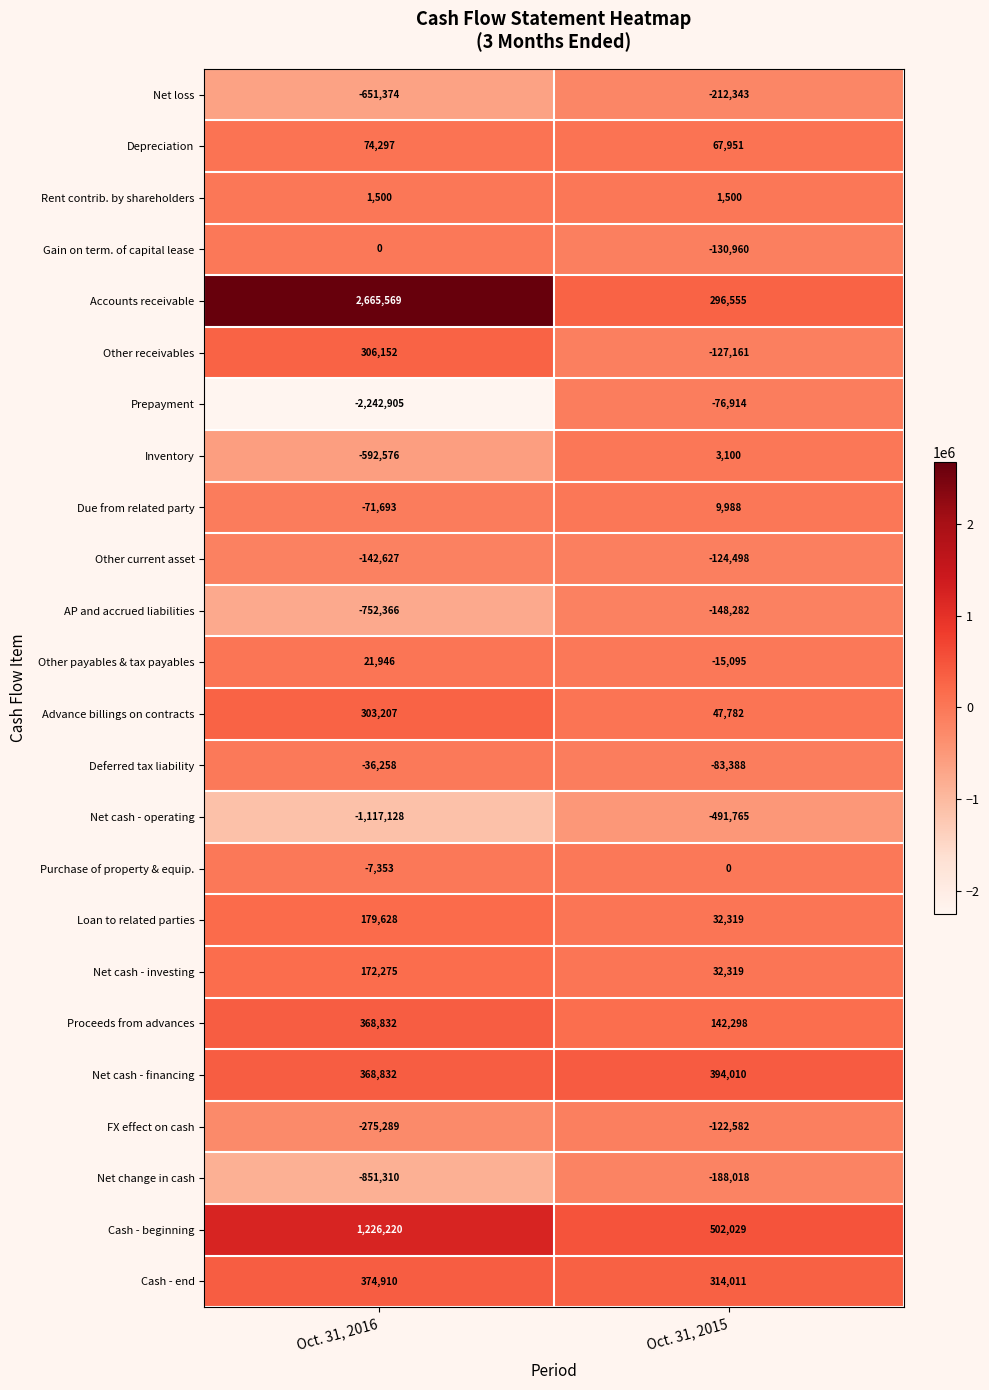

What is the minimum value for Cash - end?

314011